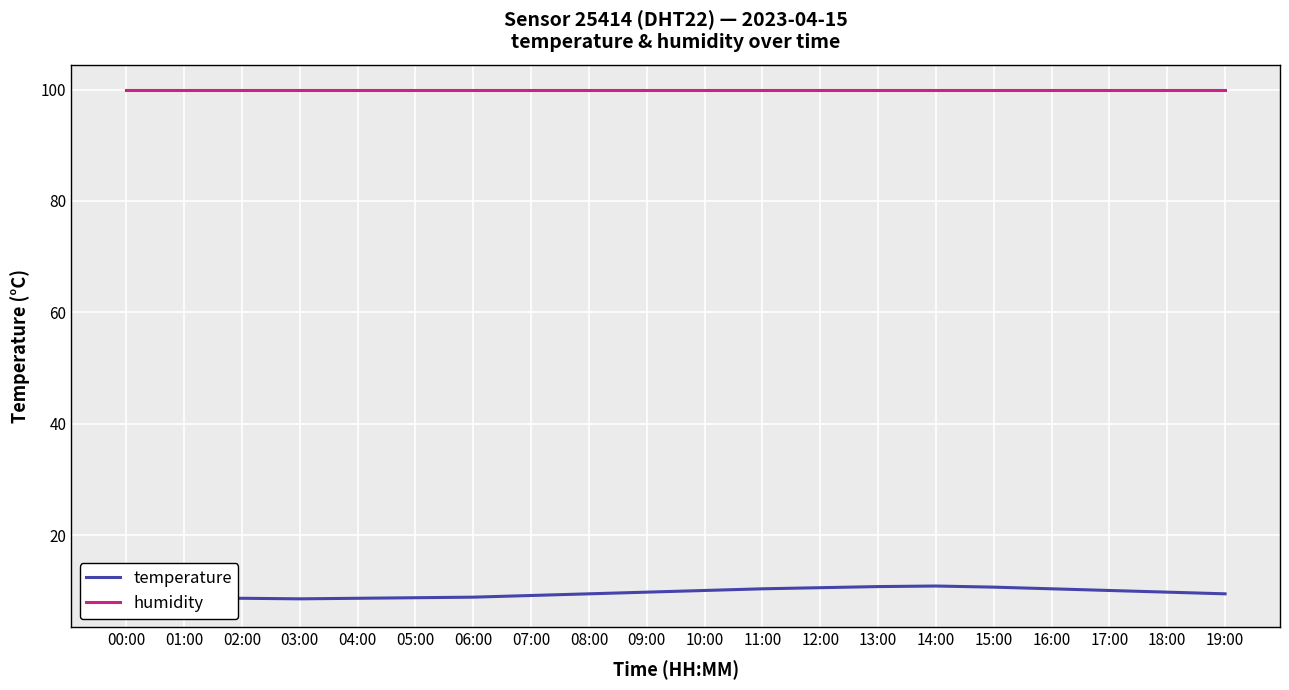

The value of temperature at 06:00 is 8.9. True or false?

True